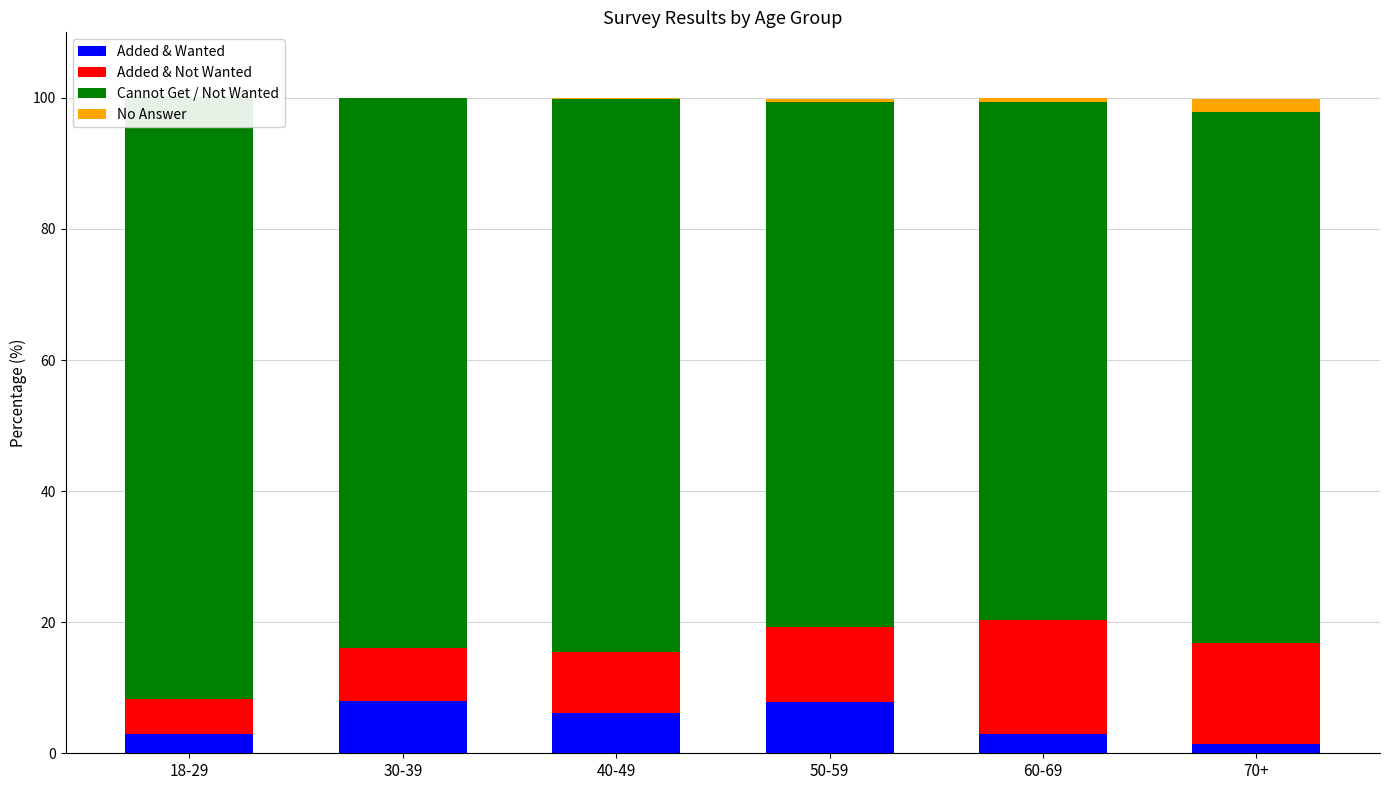

List the labels in order of No Answer value, largest first.

70+, 50-59, 60-69, 40-49, 18-29, 30-39